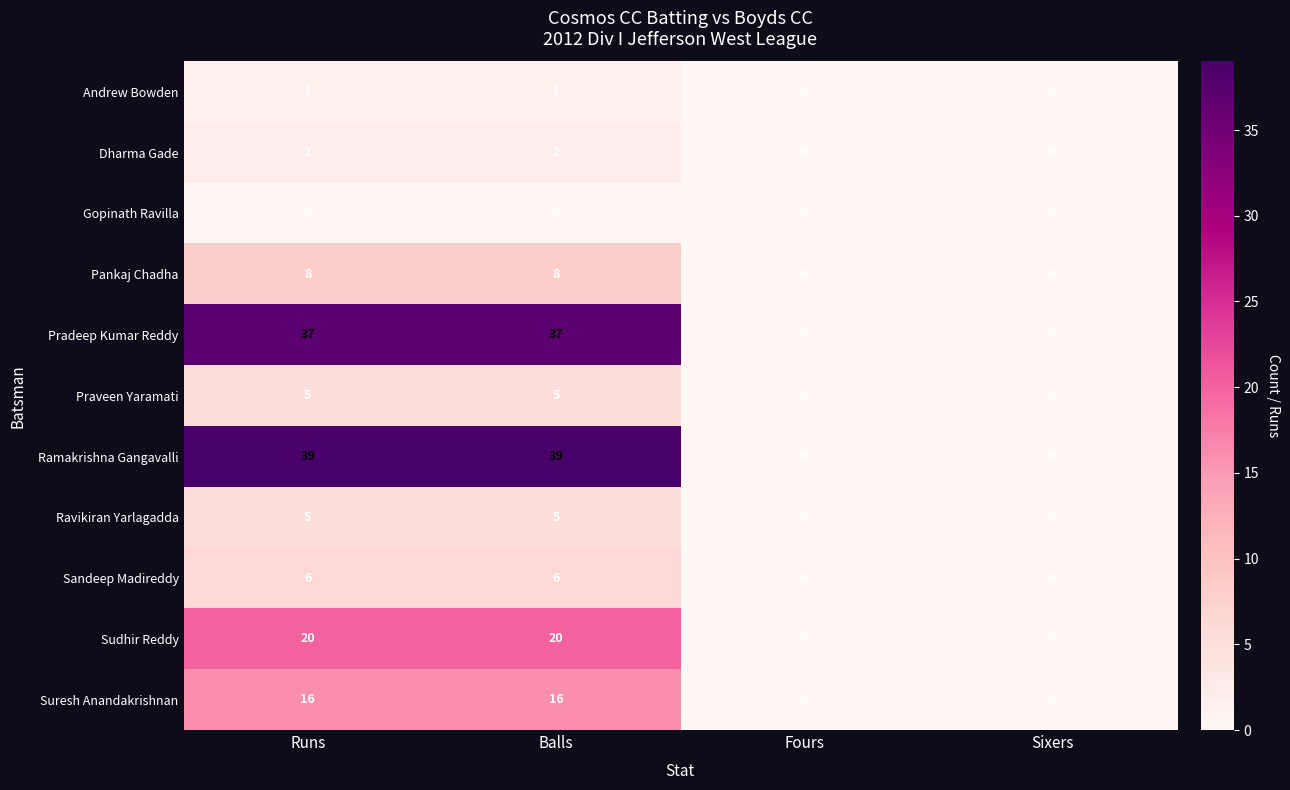

Is it true that Sandeep Madireddy equals 6 at Balls?

True